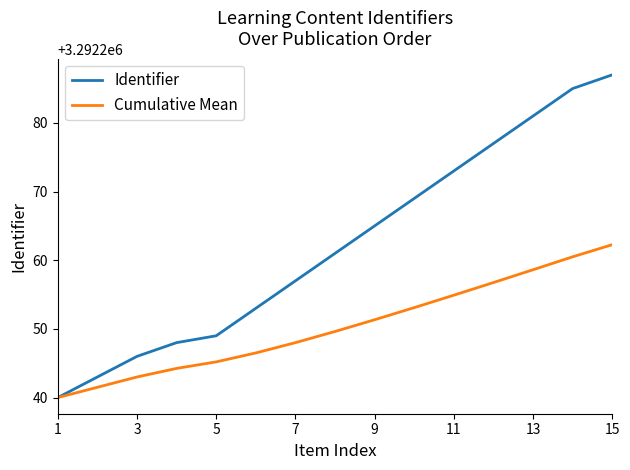

Which series has the largest total across all categories?

Identifier